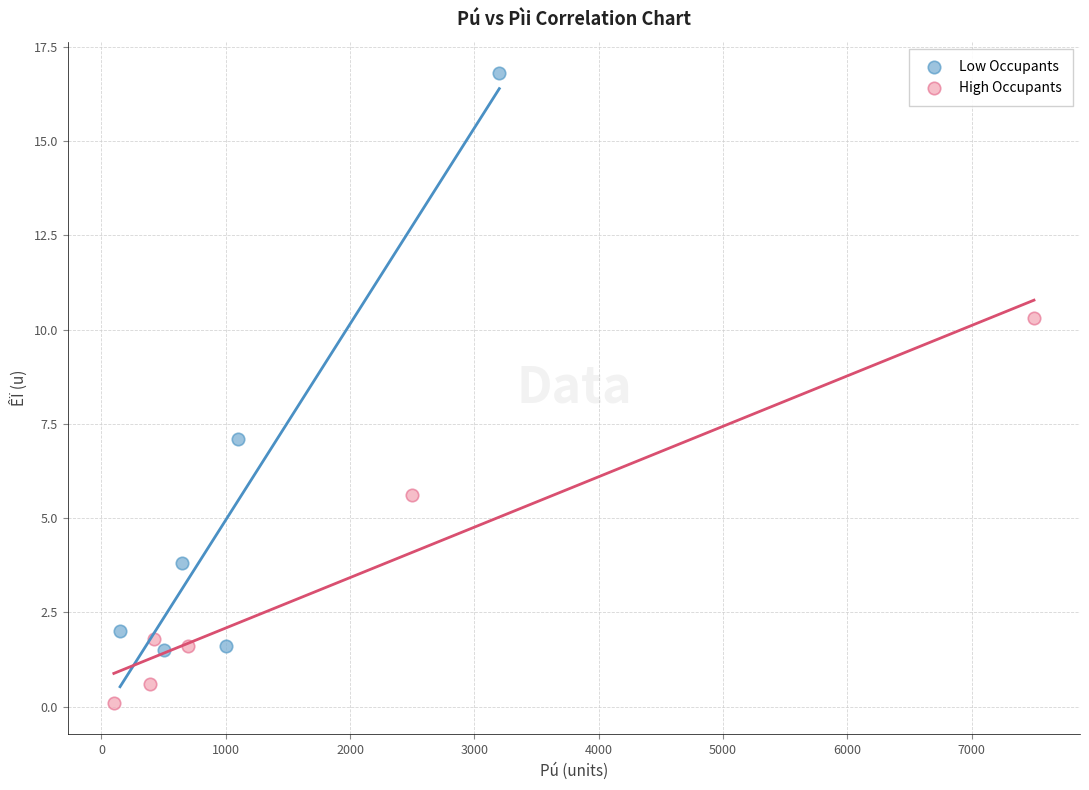

What are all the series names shown in the legend?

Low Occupants, High Occupants